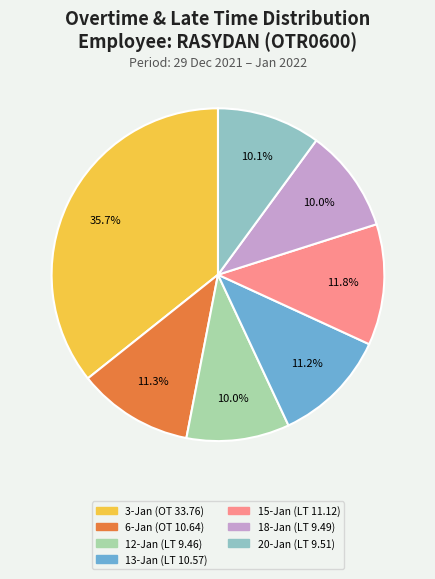

Which category has the biggest portion of the pie?

3-Jan (OT 33.76)